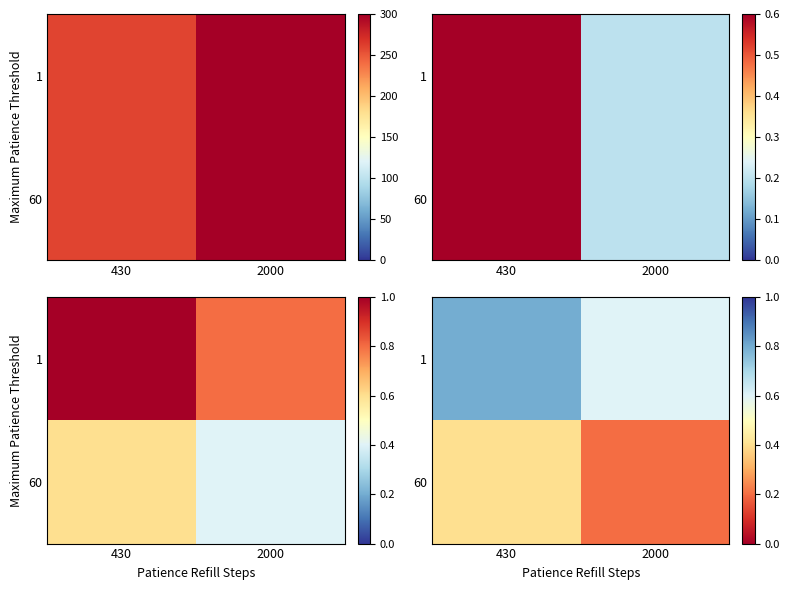

Is it true that 60 equals 0.4 at 430?

True